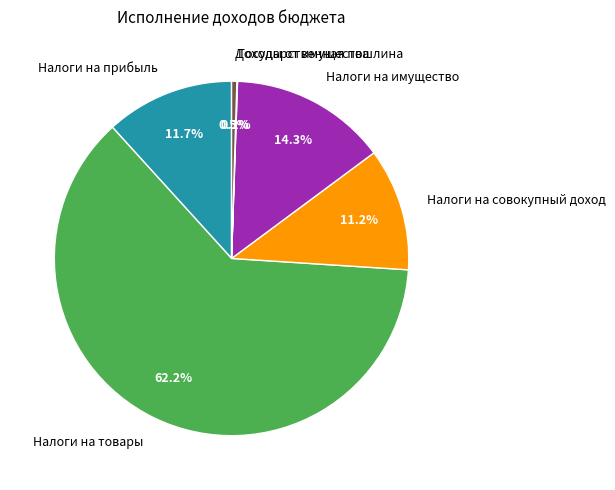

Which slice is the largest?

Налоги на товары